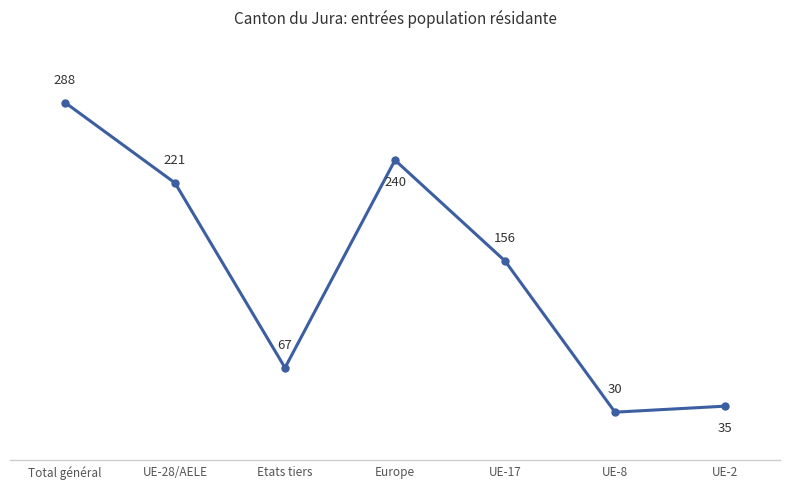

What is the value of the 6th point from the left?

30